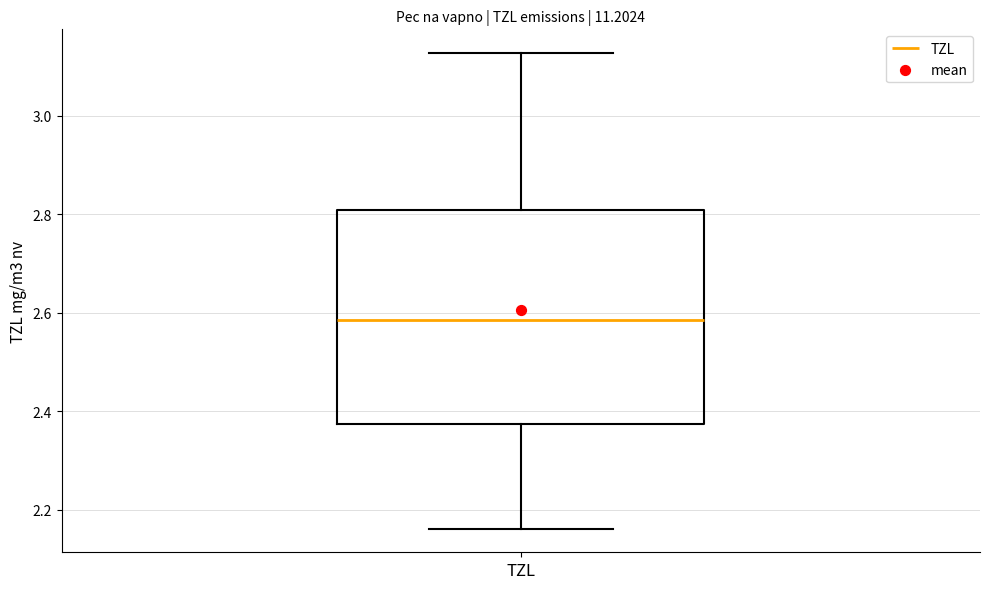

Where does the lower whisker of the box for TZL end on the y-axis? The values are not printed on the chart, so give them approximately, as read against the axis.

2.16